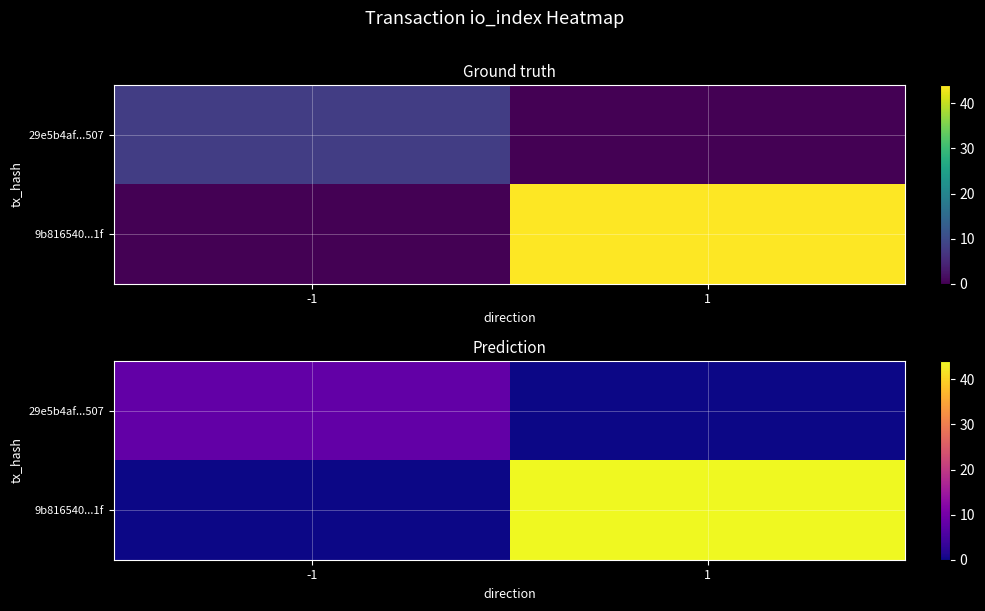

Rank the categories by 9b816540...1f value from highest to lowest.

1, -1